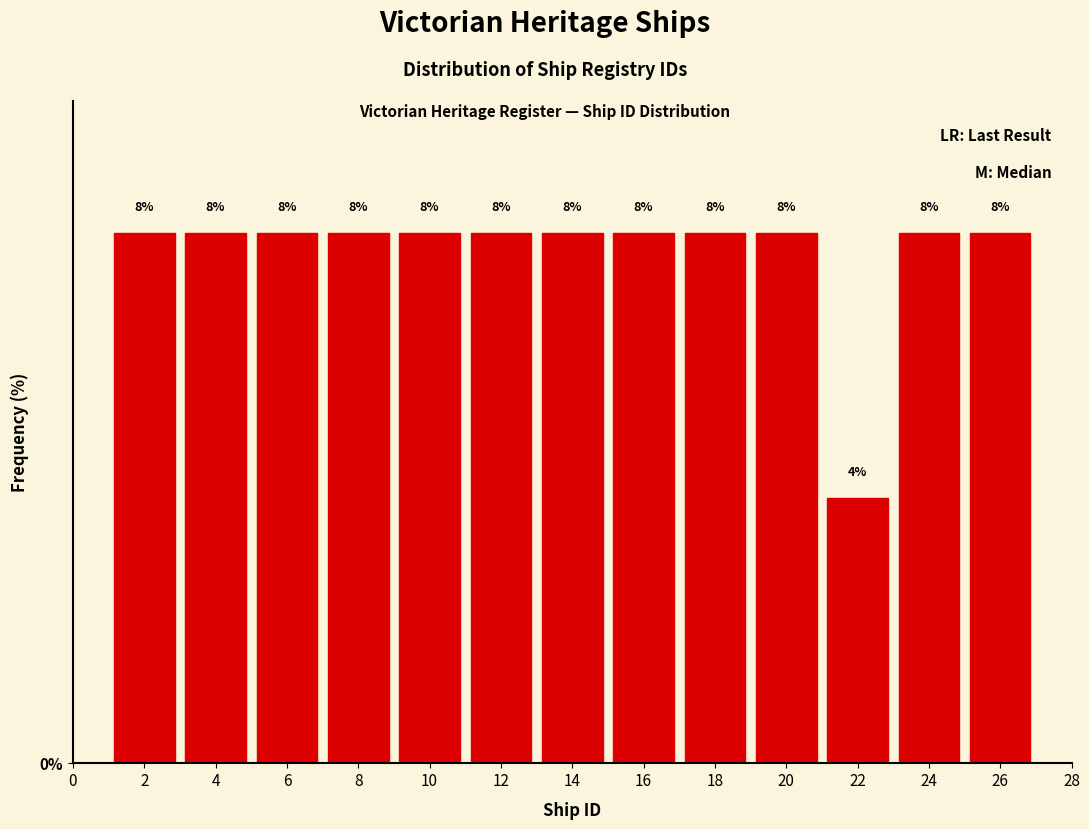

Reading left to right, list every bar in this chart as the range it spans on the x-axis followed by its height.

1 to 3: 8
3 to 5: 8
5 to 7: 8
7 to 9: 8
9 to 11: 8
11 to 13: 8
13 to 15: 8
15 to 17: 8
17 to 19: 8
19 to 21: 8
21 to 23: 4
23 to 25: 8
25 to 27: 8